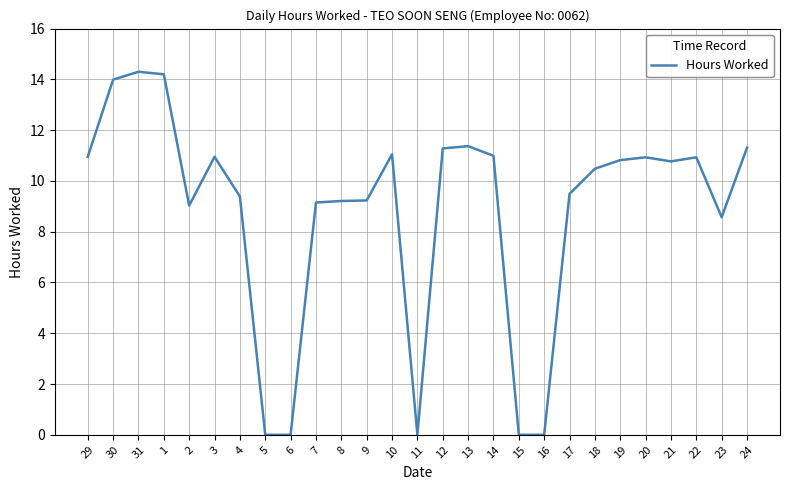

What is the maximum value shown in the chart?

14.3